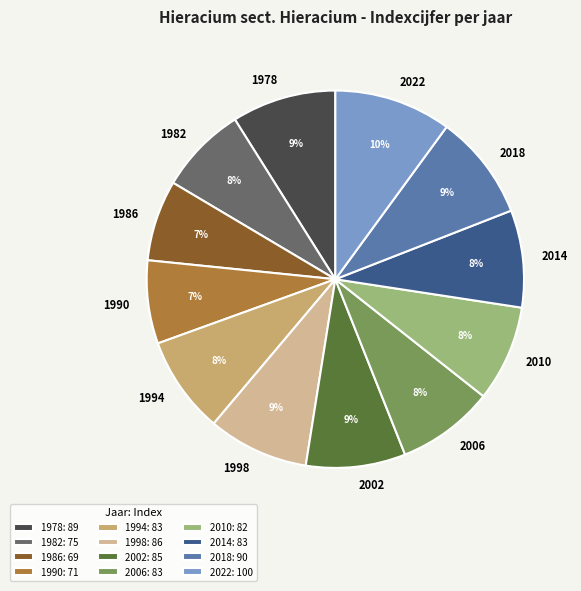

True or false: 2014 accounts for 15% of the total.

False